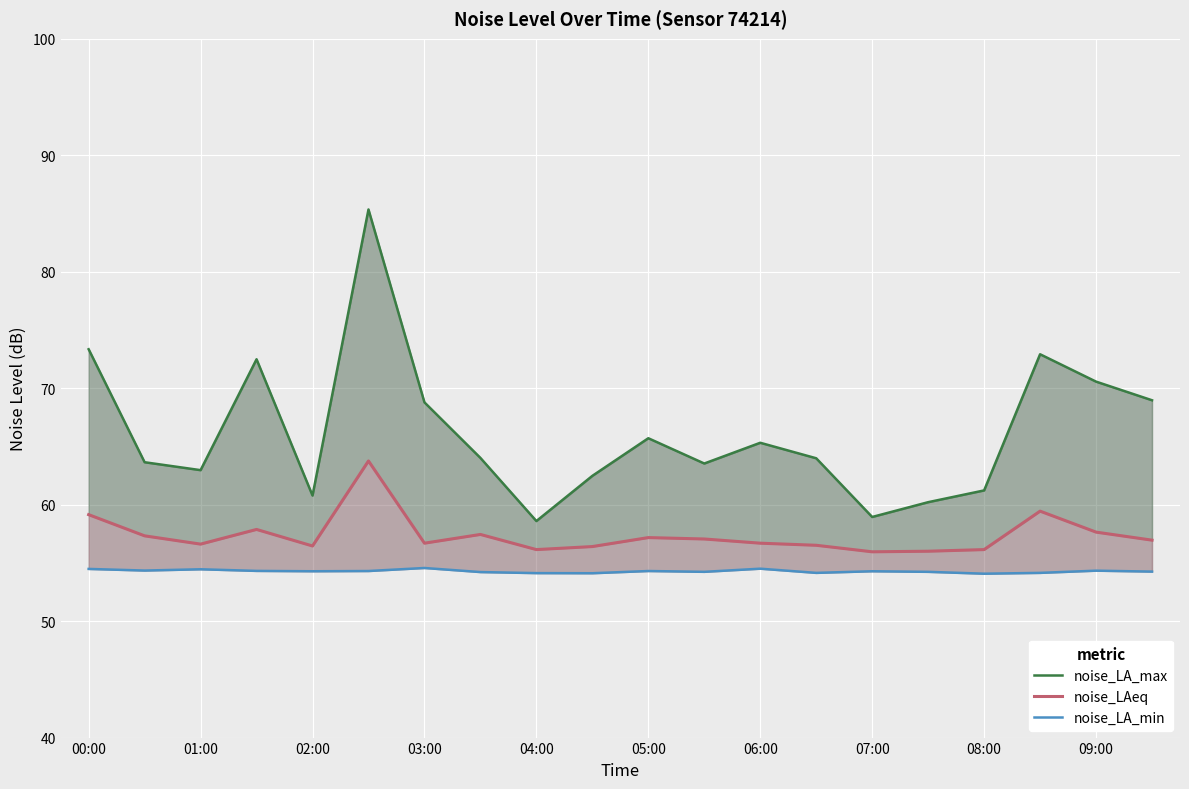

True or false: noise_LAeq has a value of 27.1 at 11.

False